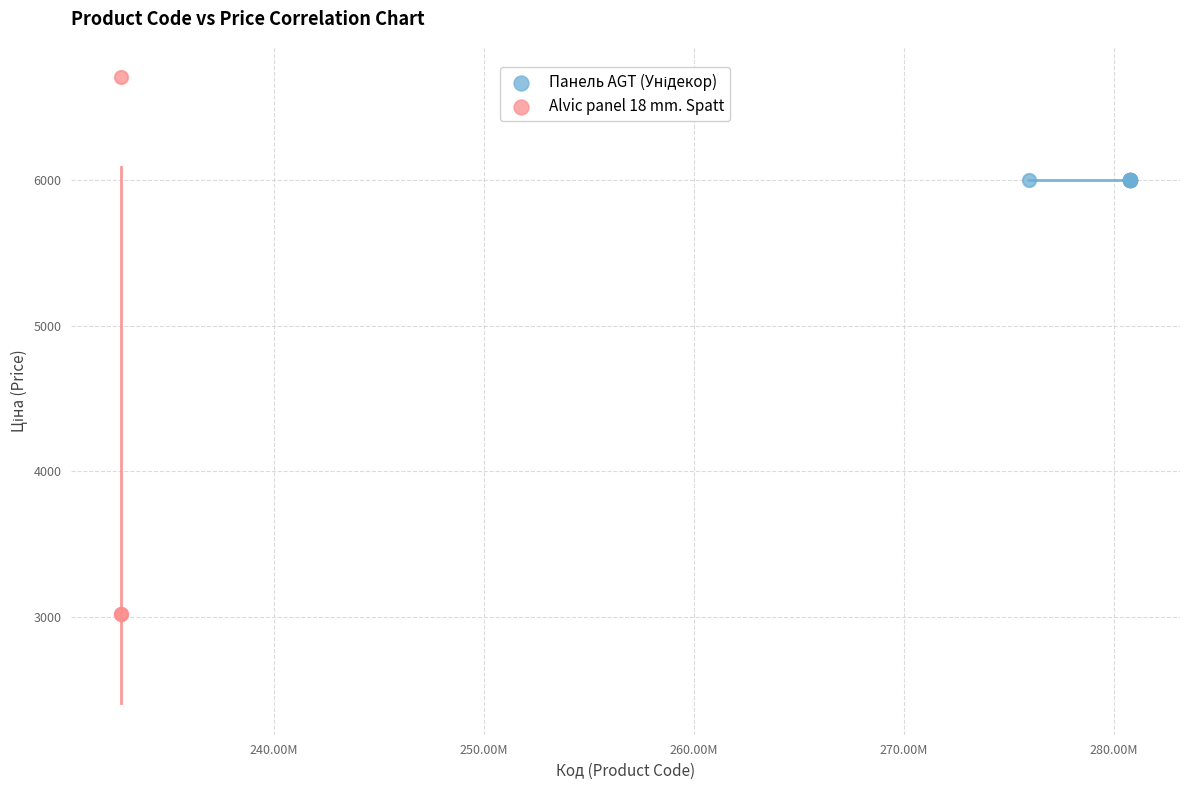

Which series reaches the maximum Y coordinate?

Alvic panel 18 mm. Spatt